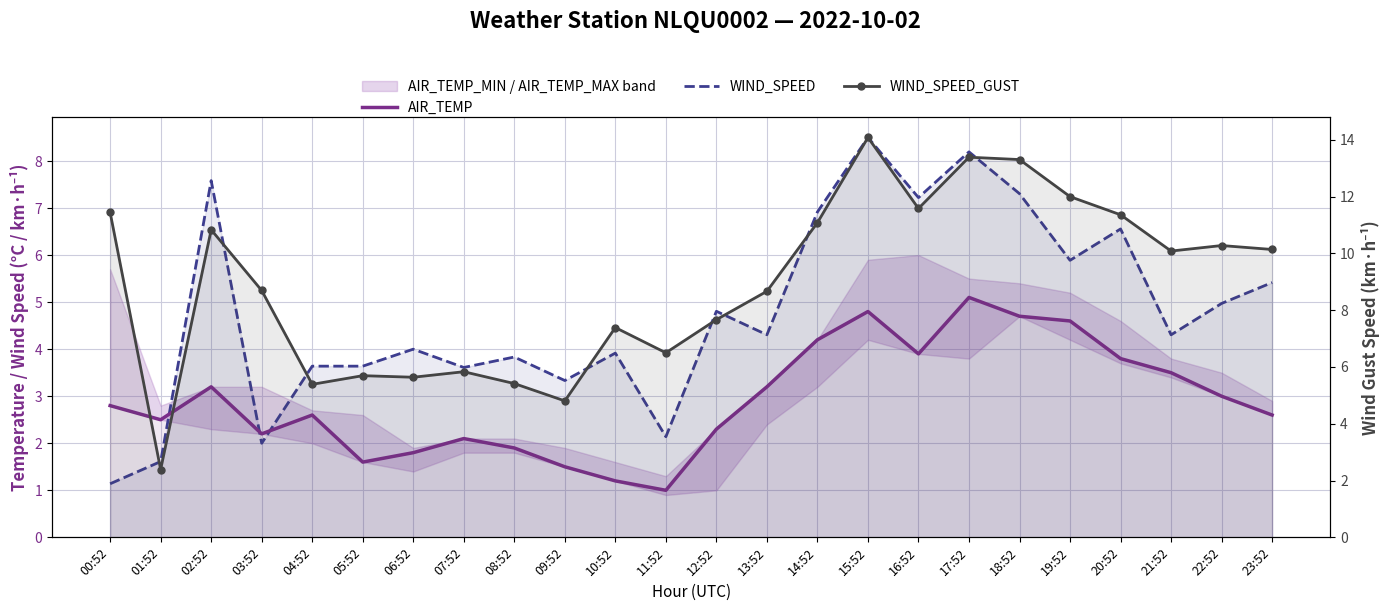

What is the value of the WIND_SPEED point at the 15th from the left?

6.9